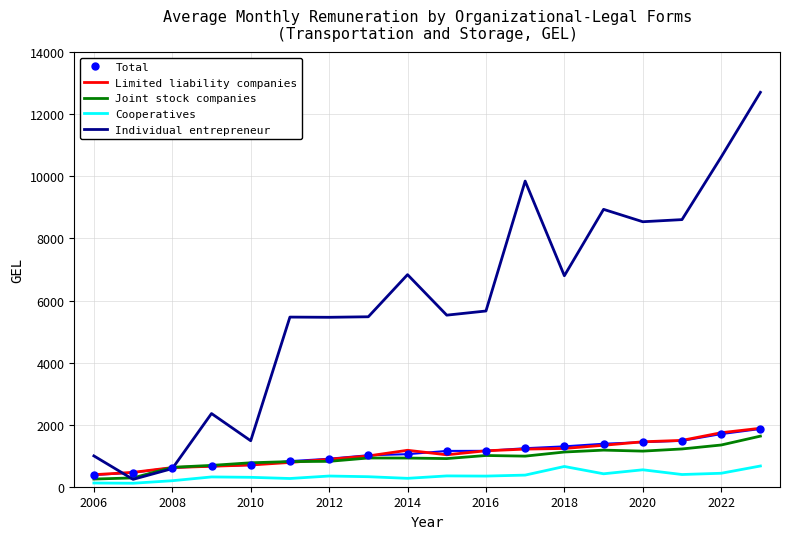

Which series has the largest range (max minus min)?

Individual entrepreneur